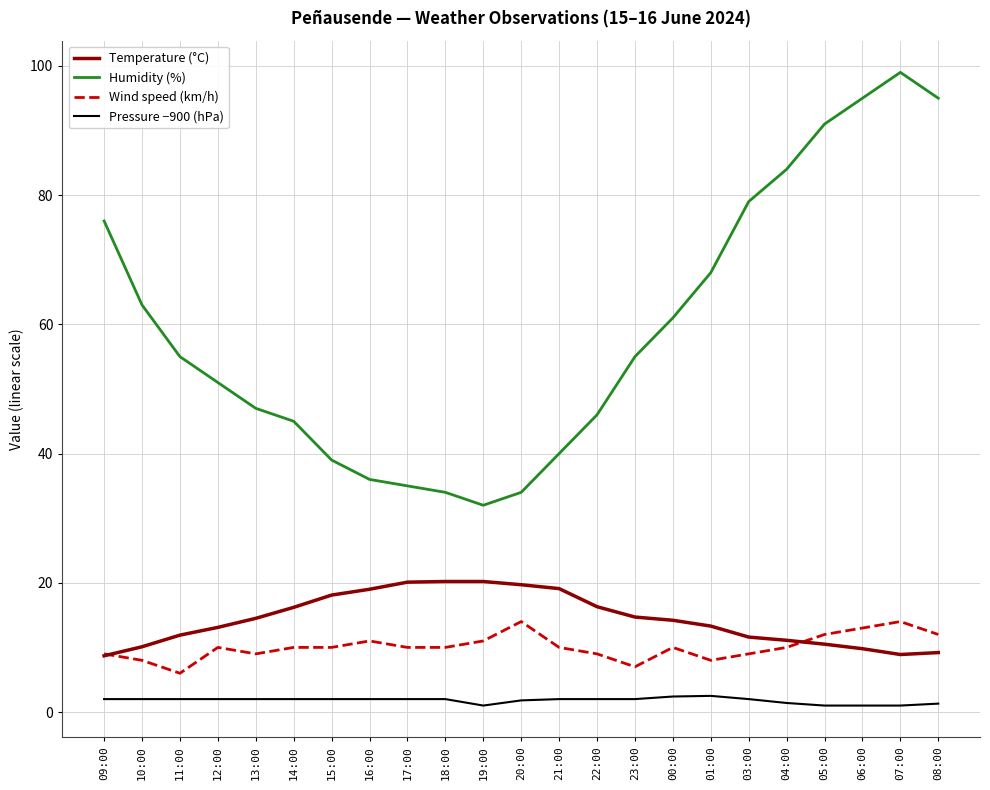

True or false: Humidity (%) has more than 1 points higher than both neighbors.

False